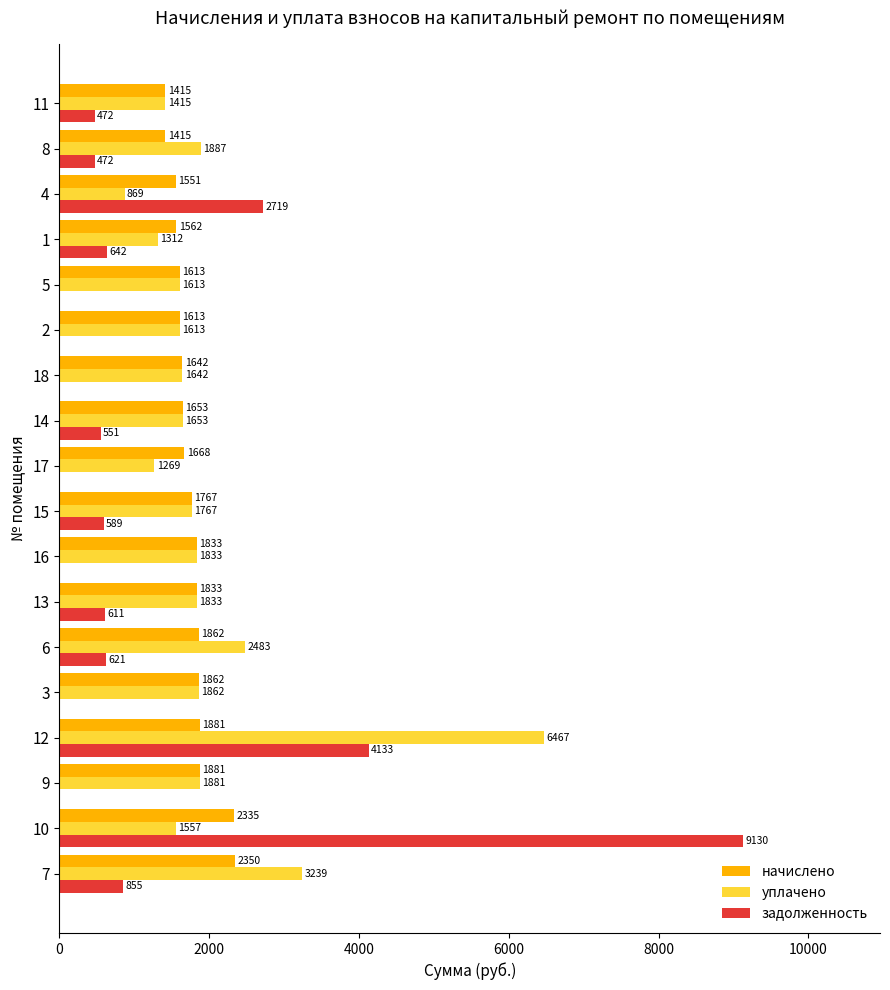

Is the value of уплачено at 18 greater than the value of задолженность at 5?

Yes